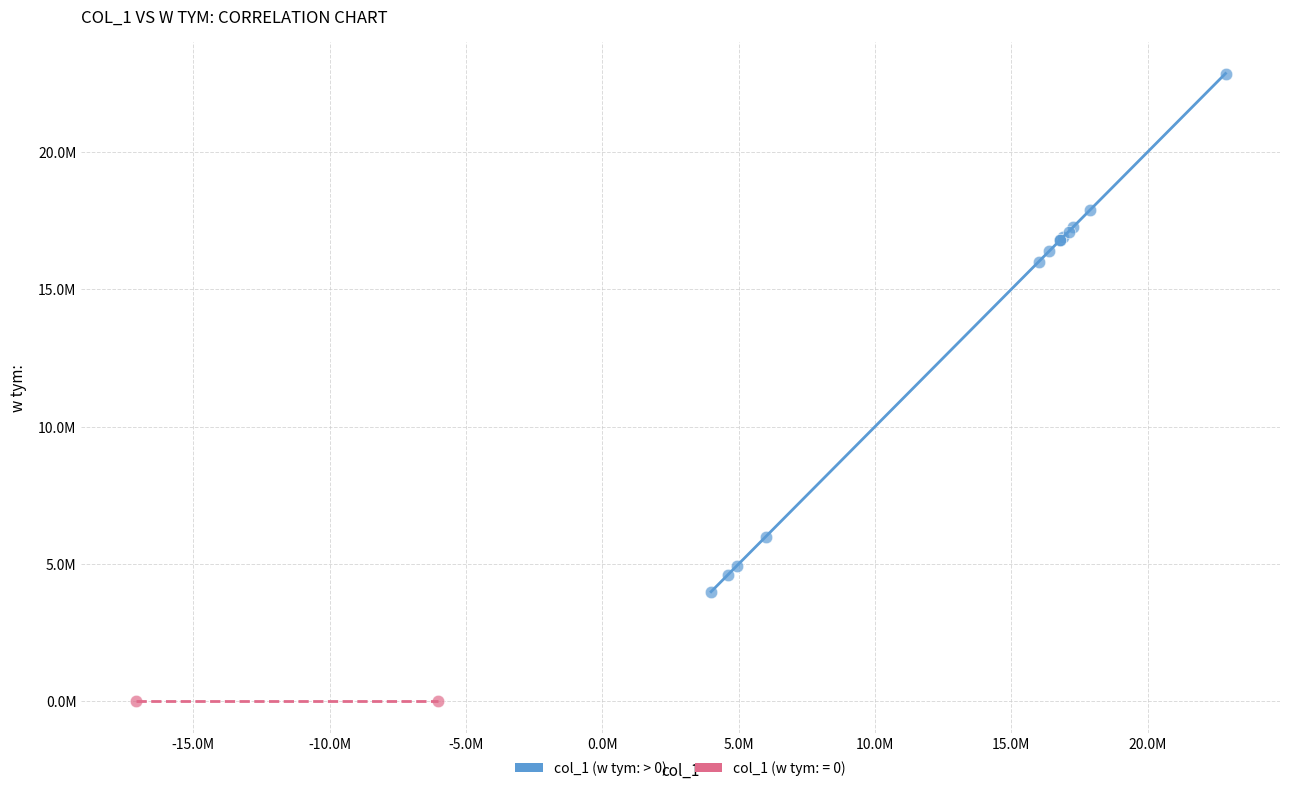

What are all the series names shown in the legend?

col_1 (w tym: > 0), col_1 (w tym: = 0)